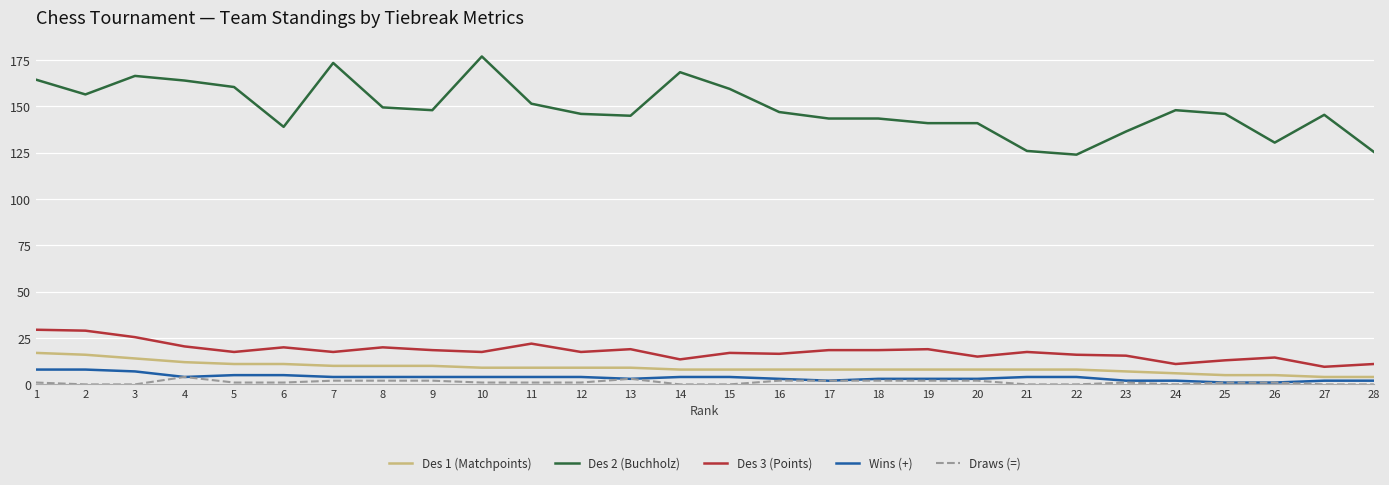

True or false: Des 1 (Matchpoints) and Draws (=) cross at least once.

False